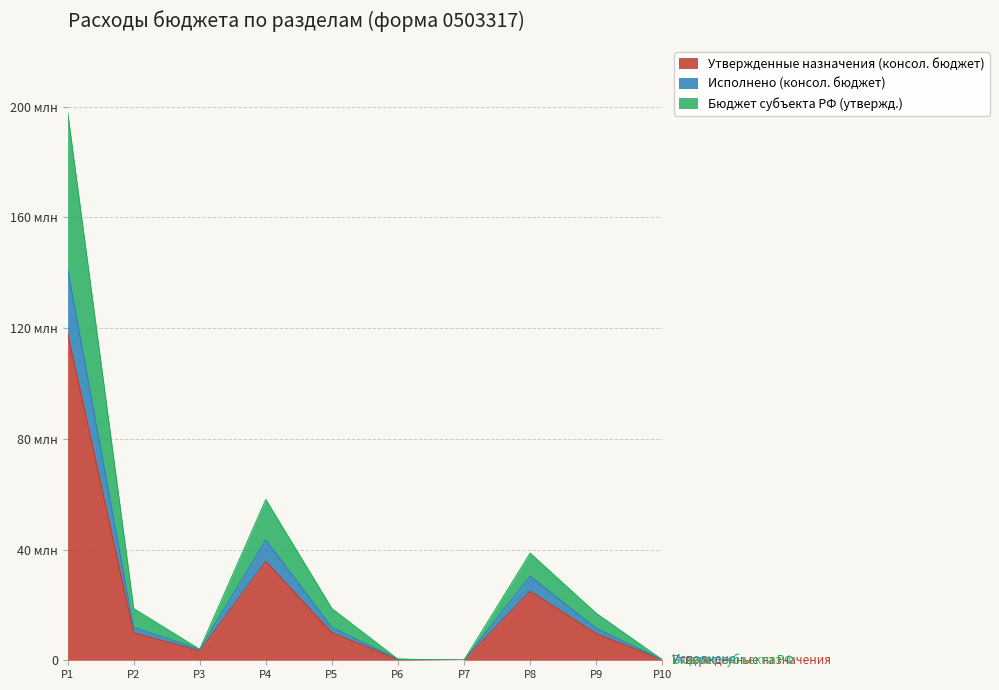

Rank the series by their maximum value, from highest to lowest.

Бюджет субъекта РФ (утвержд.), Исполнено (консол. бюджет), Утвержденные назначения (консол. бюджет)